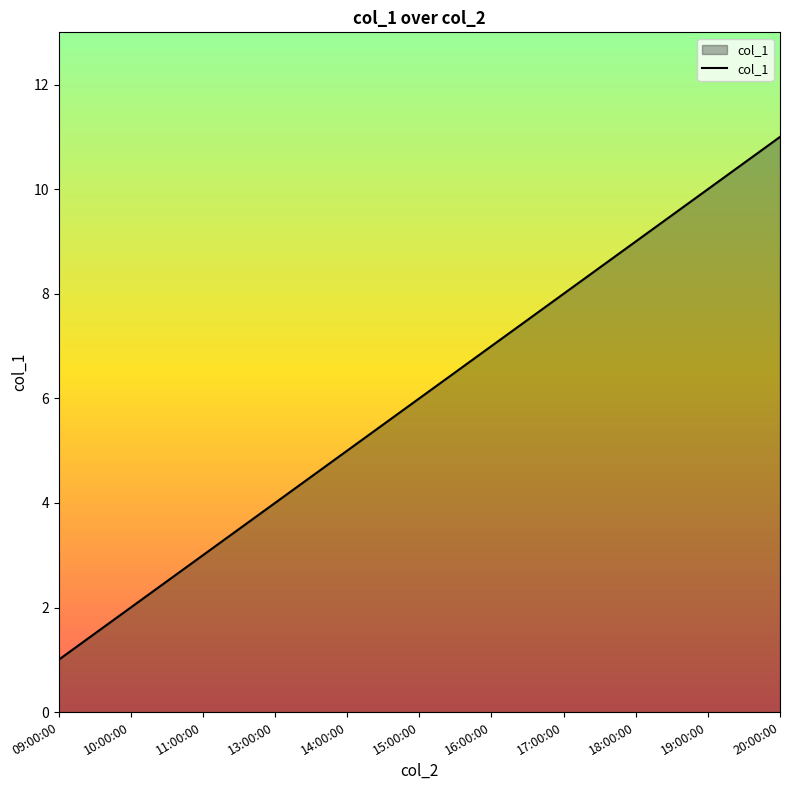

Reading left to right, transcribe all the data shown in this chart.

1	2	3	4	5	6	7	8	9	10	11